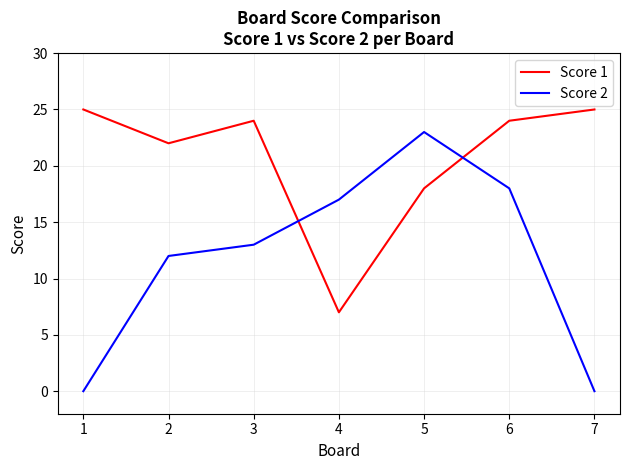

Which series has the widest spread of values?

Score 2